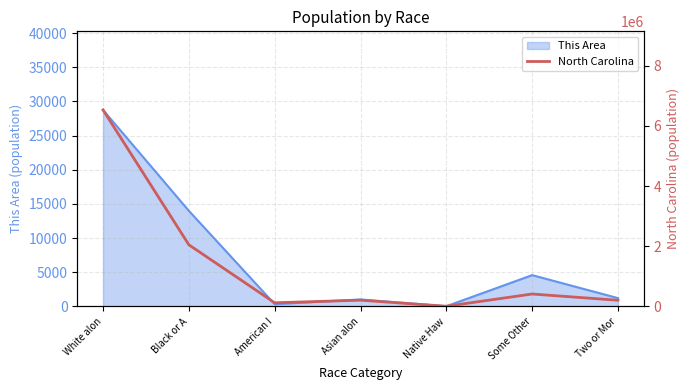

The value of This Area at Some Other is 4584. True or false?

True